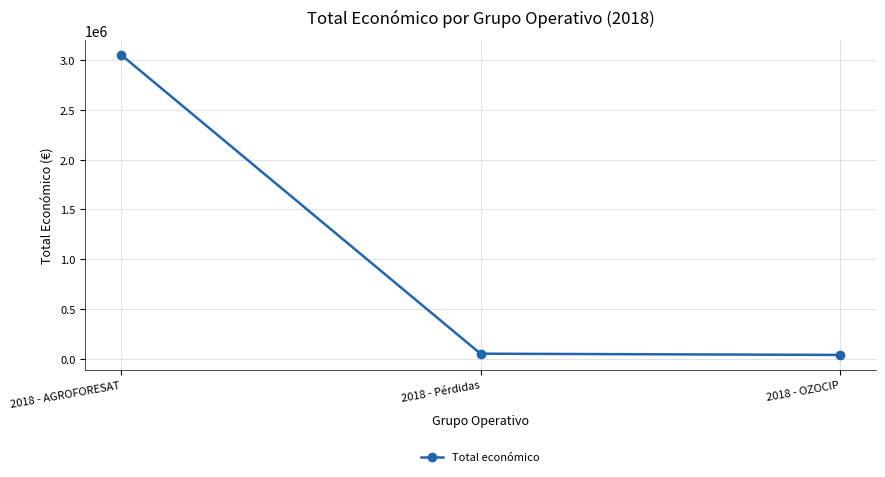

Which label corresponds to the largest value in the chart?

2018 - AGROFORESAT